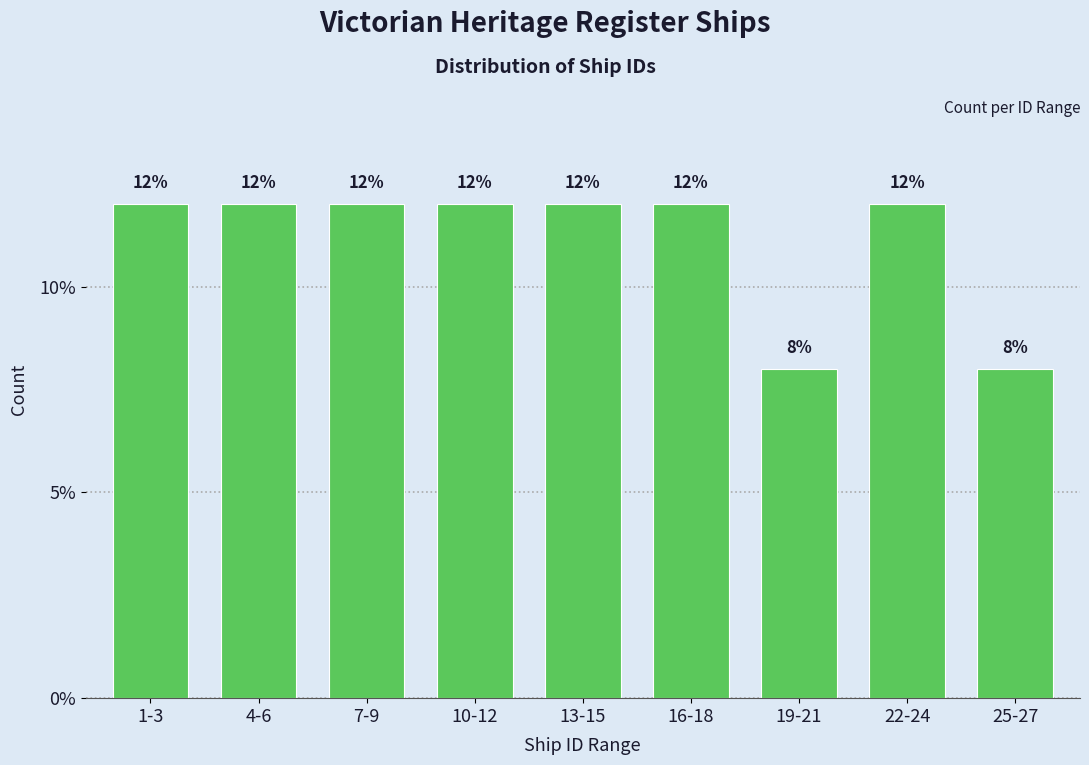

Reading left to right, transcribe all the data shown in this chart.

12	12	12	12	12	12	8	12	8